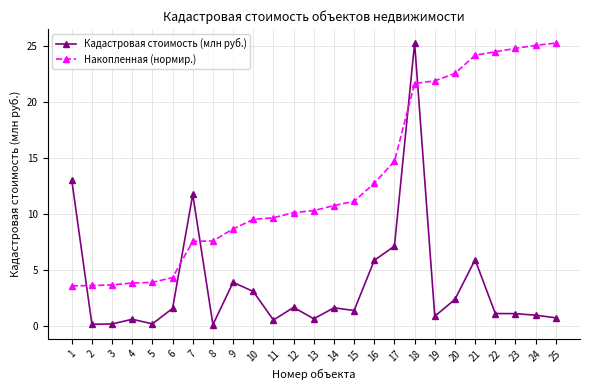

Rank the series at 16 from highest to lowest value.

Накопленная (нормир.), Кадастровая стоимость (млн руб.)